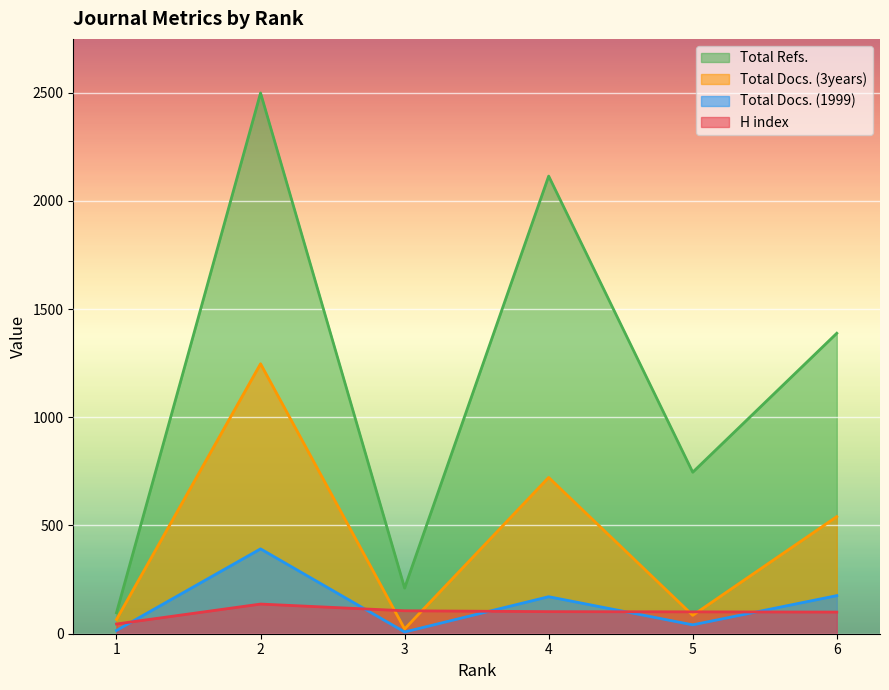

List the labels in order of Total Docs. (3years) value, smallest first.

3, 1, 5, 6, 4, 2